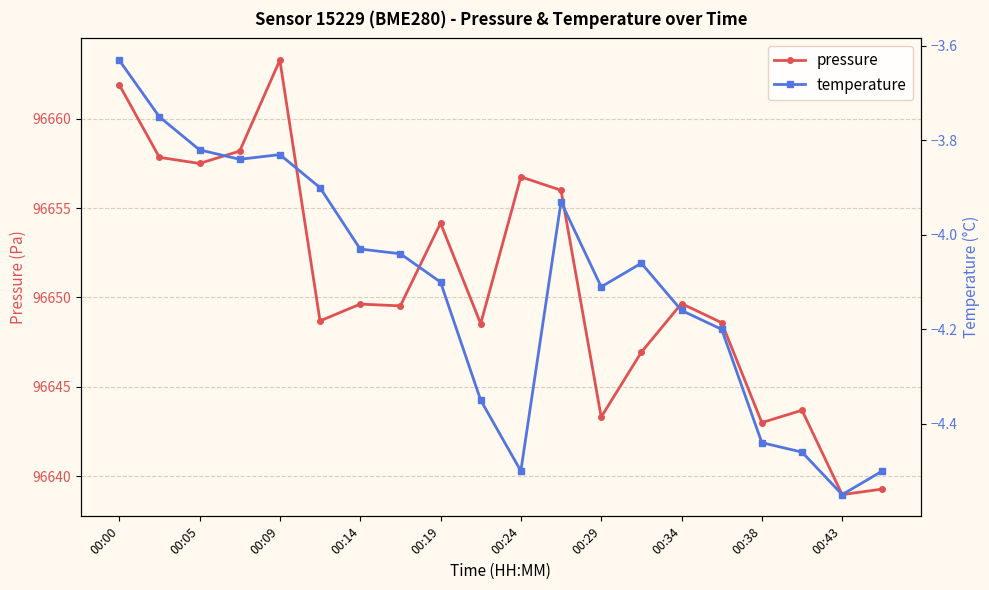

What are all the series names shown in the legend?

pressure, temperature